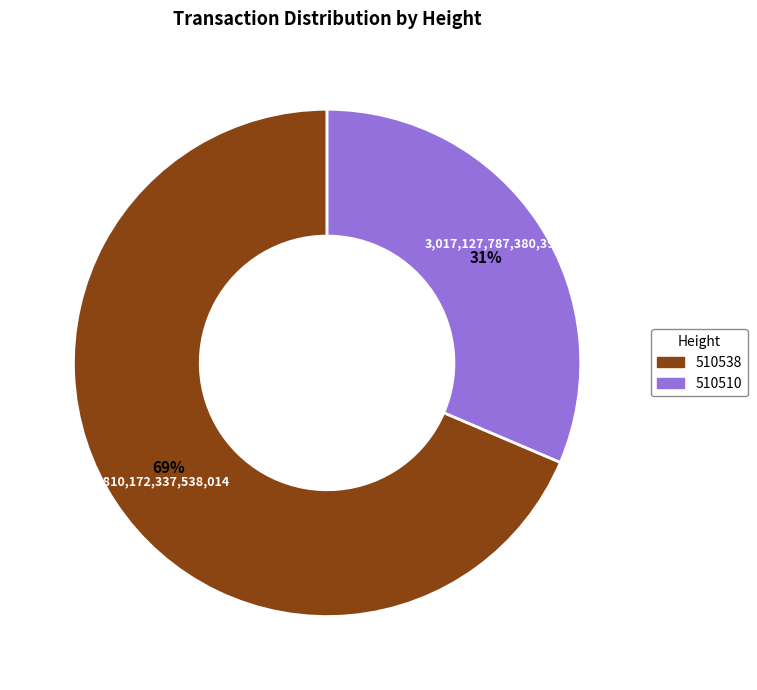

The 510510 slice represents 31% of the pie. True or false?

True